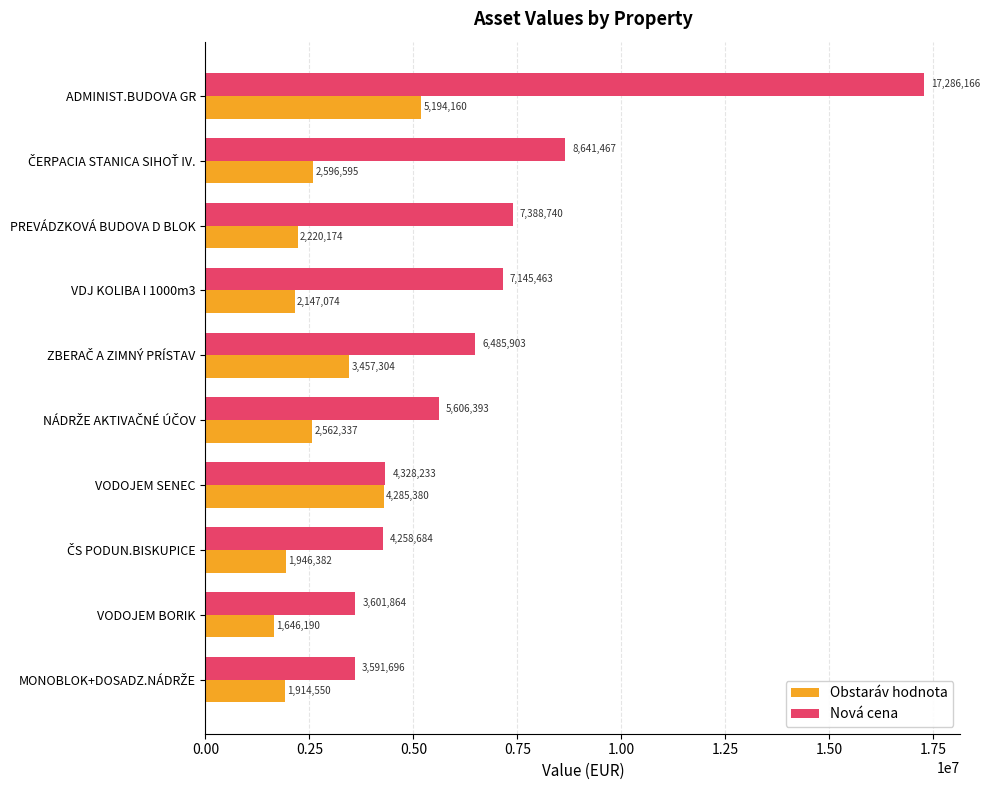

List the series in order of their peak value, lowest first.

Obstaráv hodnota, Nová cena